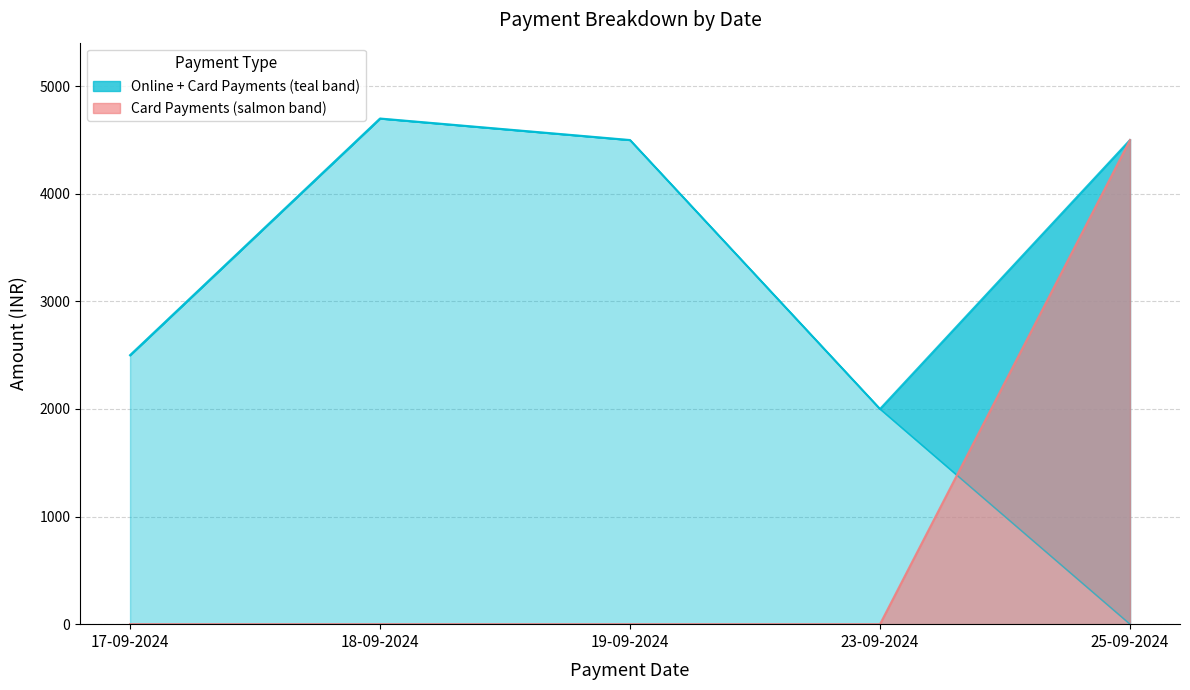

What is the label of the 1st point from the left?

17-09-2024